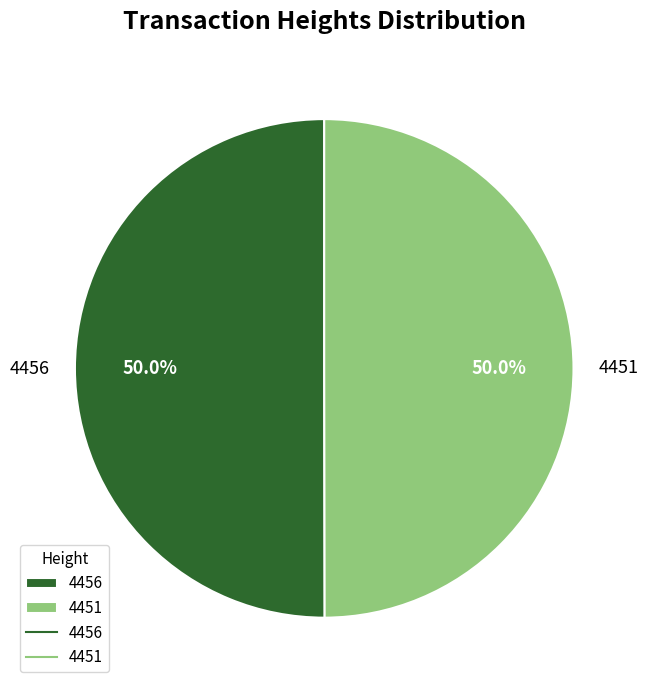

Approximately how many times larger is the value at 4456 compared to 4451?

1.0